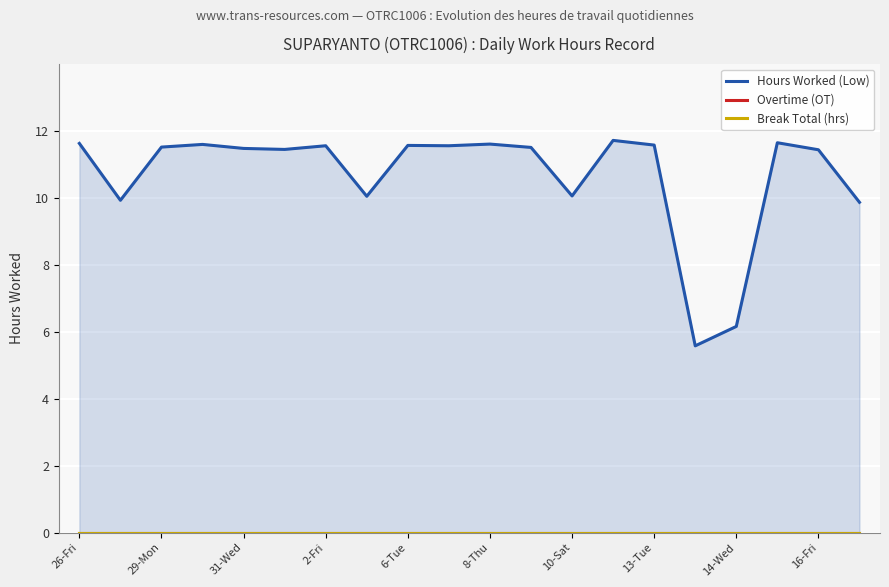

What are all the series names shown in the legend?

Hours Worked (Low), Overtime (OT), Break Total (hrs)